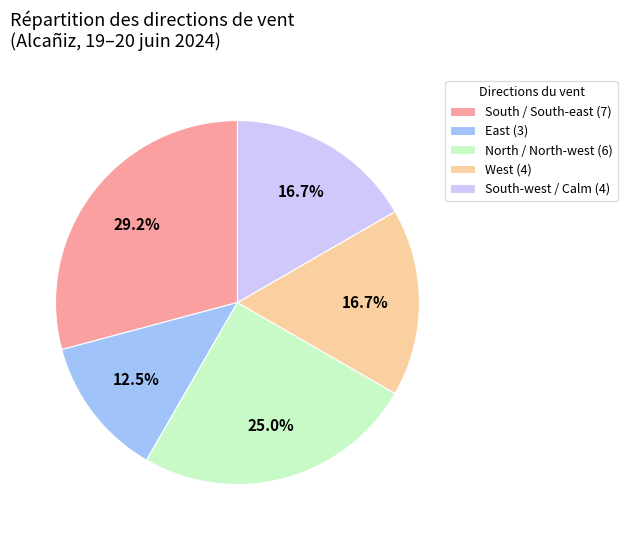

Does South-west / Calm (4) represent more than half of the total?

No